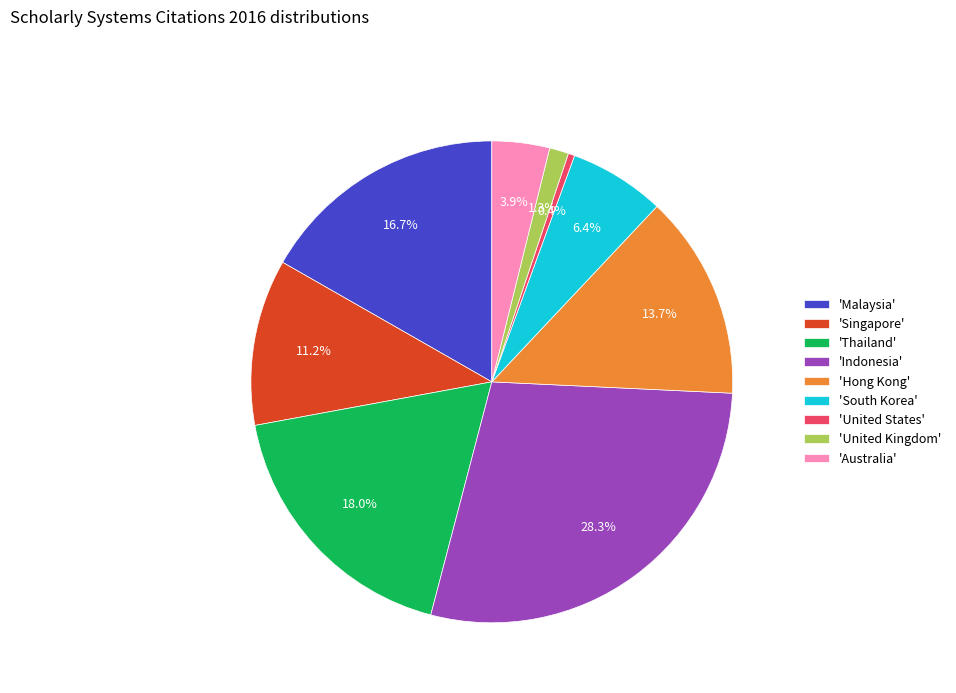

Which slice is the smallest?

'United States'